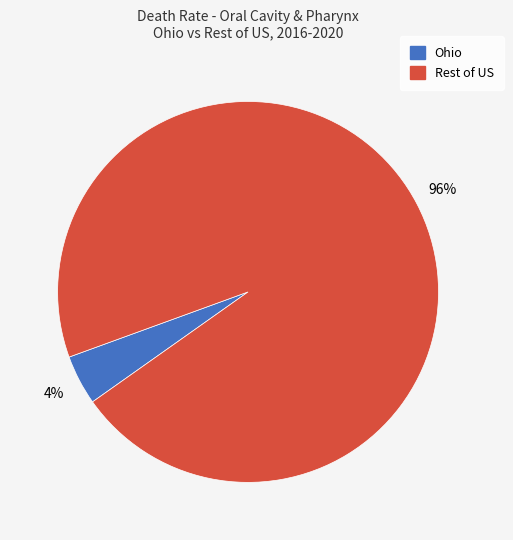

Is there any slice that represents more than half of the pie?

Yes